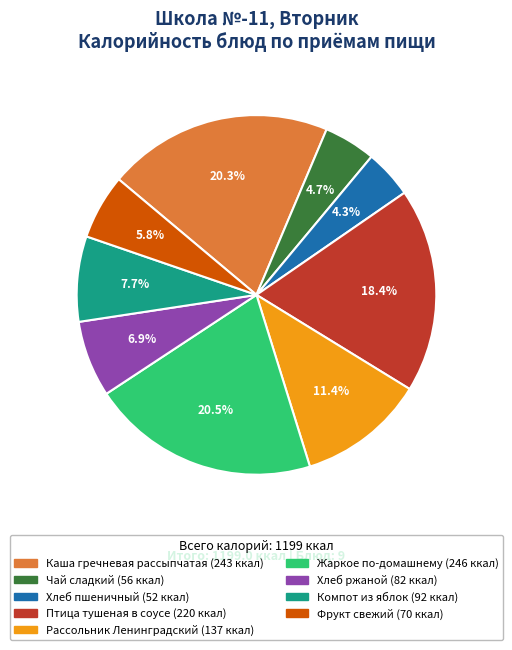

How many slices are in this pie chart?

9